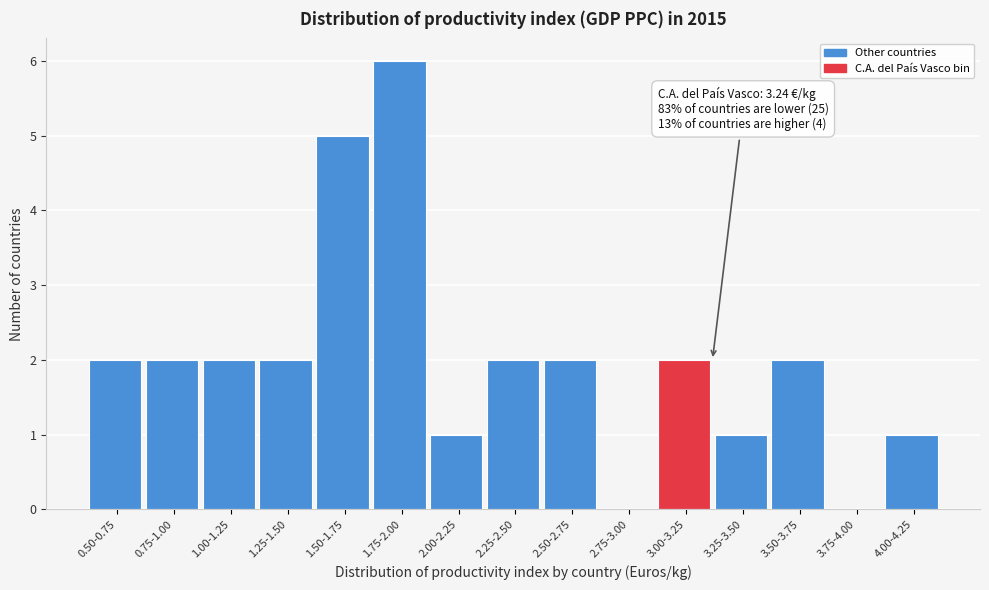

True or false: the data shows 2 at 2.50-2.75.

True